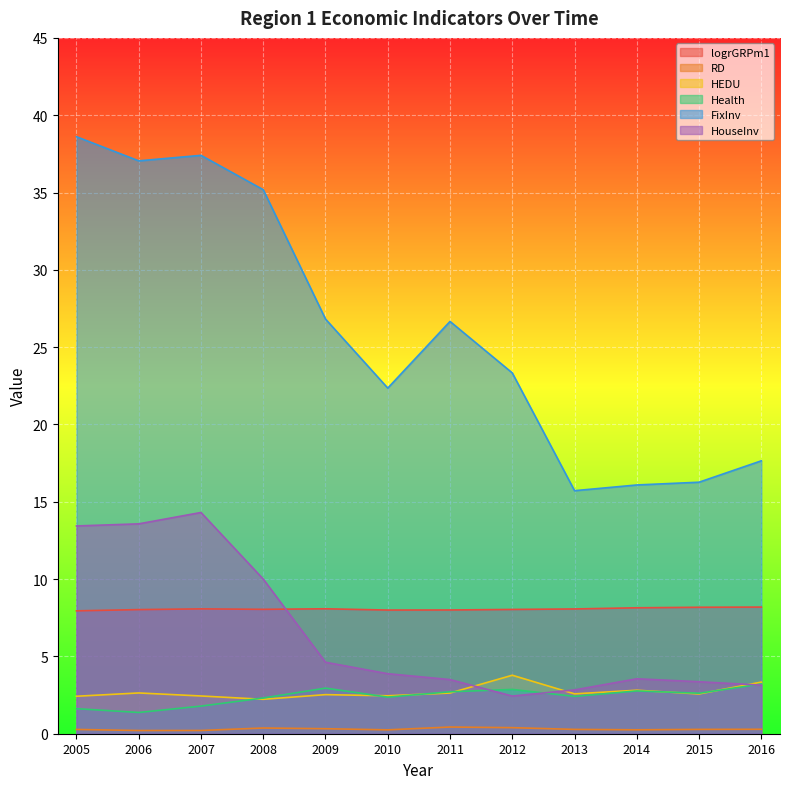

What are all the series names shown in the legend?

logrGRPm1, RD, HEDU, Health, FixInv, HouseInv